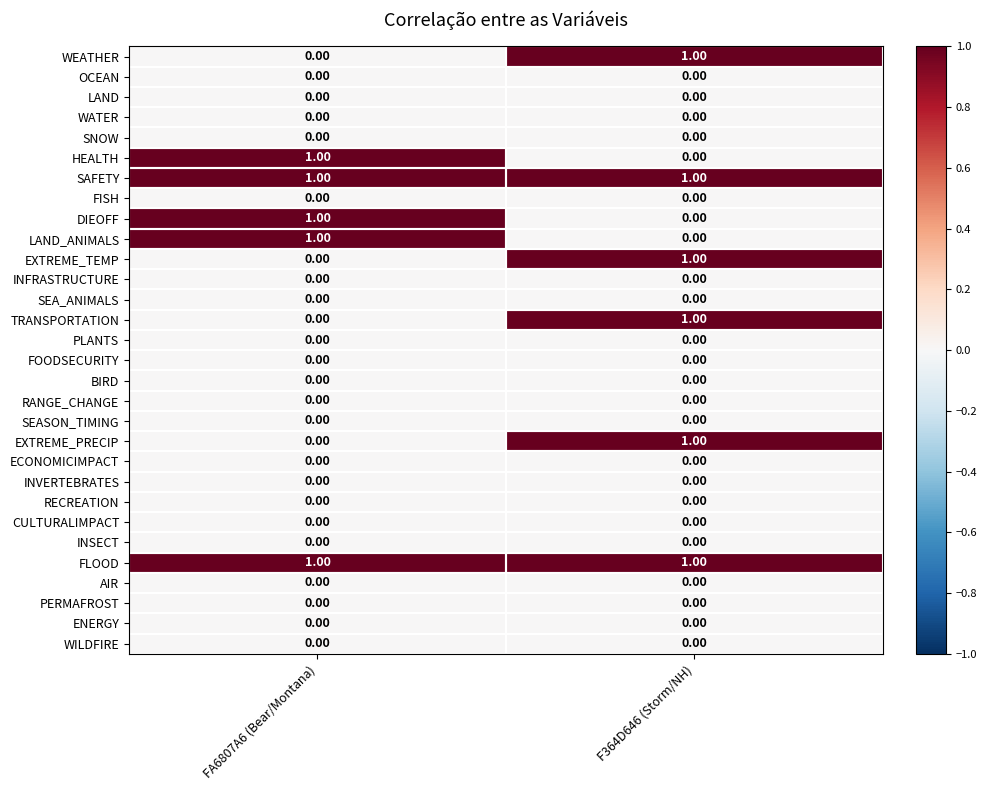

Is the value of FOODSECURITY at FA6807A6 (Bear/Montana) greater than the value of SAFETY at FA6807A6 (Bear/Montana)?

No